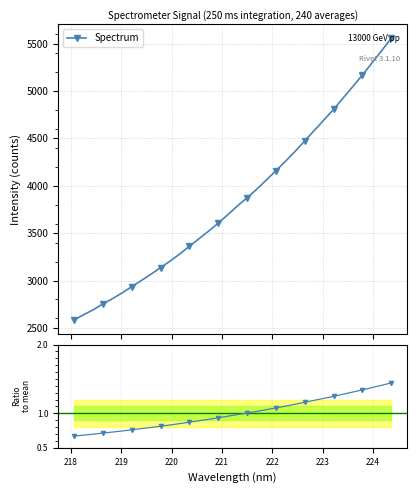

Is this an area chart (filled region under the line)?

No